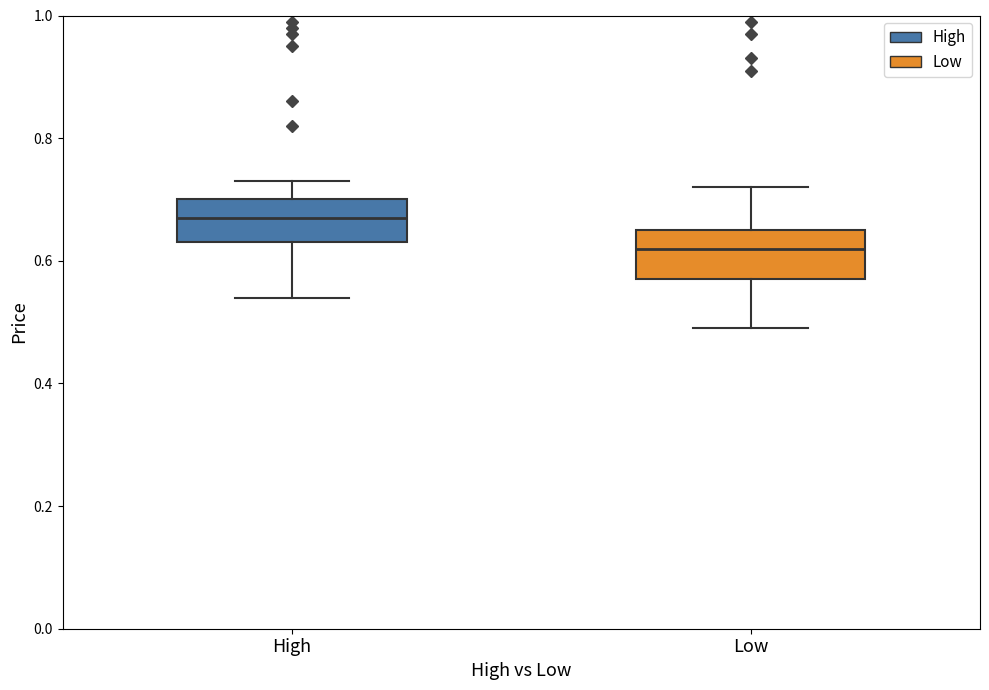

Where is the lower edge of the box for High on the y-axis? The values are not printed on the chart, so give them approximately, as read against the axis.

0.64